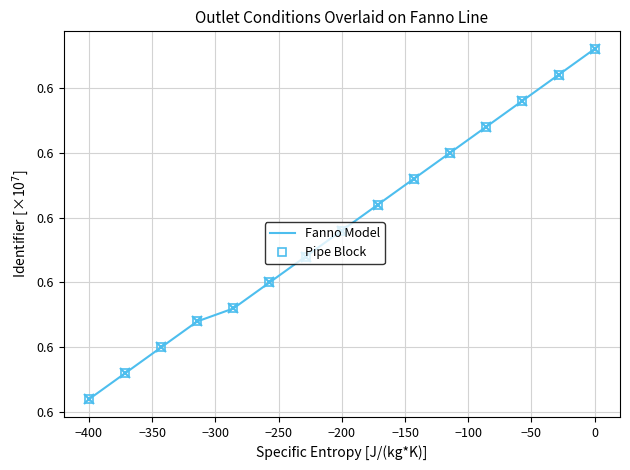

The Fanno Model series shows 2766273 at −200. True or false?

False